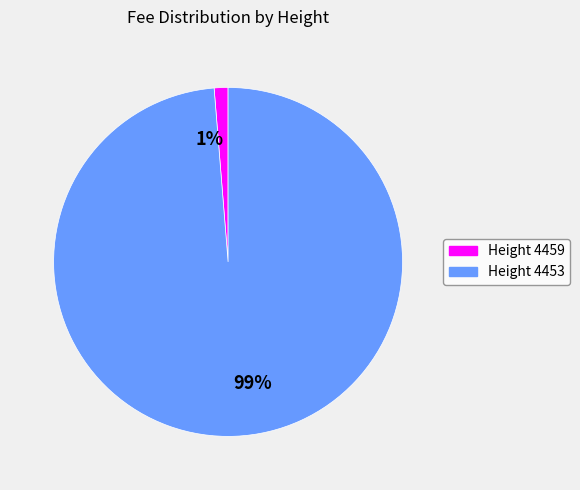

To the nearest percent, what is the average slice percentage?

50%